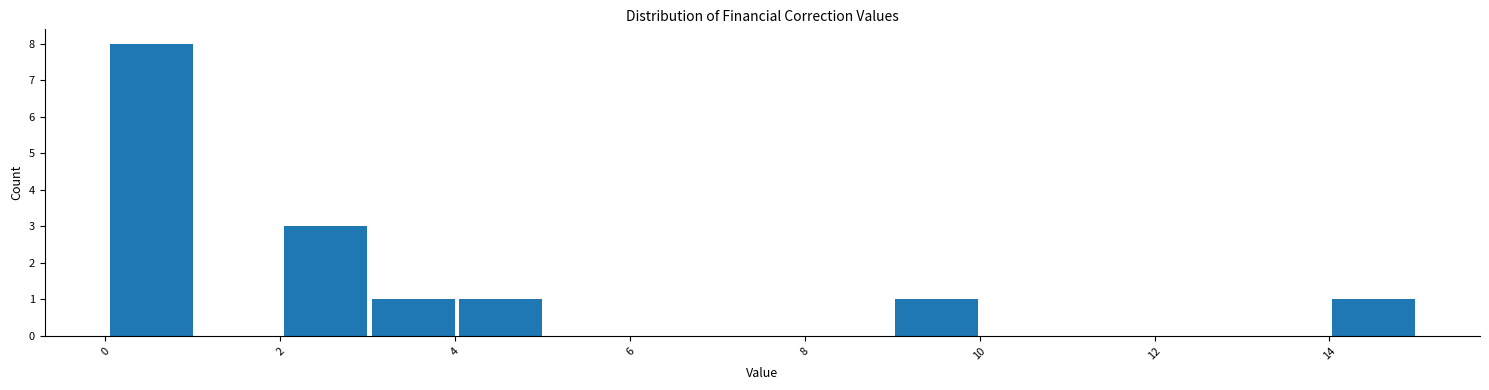

Reading left to right, transcribe this chart: for each bar, give the range it covers on the x-axis and its height. Neither the bar edges nor the heights are printed on the chart, so give them approximately, as read against the axes.

0 to 1: 8
1 to 2: 0
2 to 3: 3
3 to 4: 1
4 to 5: 1
5 to 6: 0
6 to 7: 0
7 to 8: 0
8 to 9: 0
9 to 10: 1
10 to 11: 0
11 to 12: 0
12 to 13: 0
13 to 14: 0
14 to 15: 1